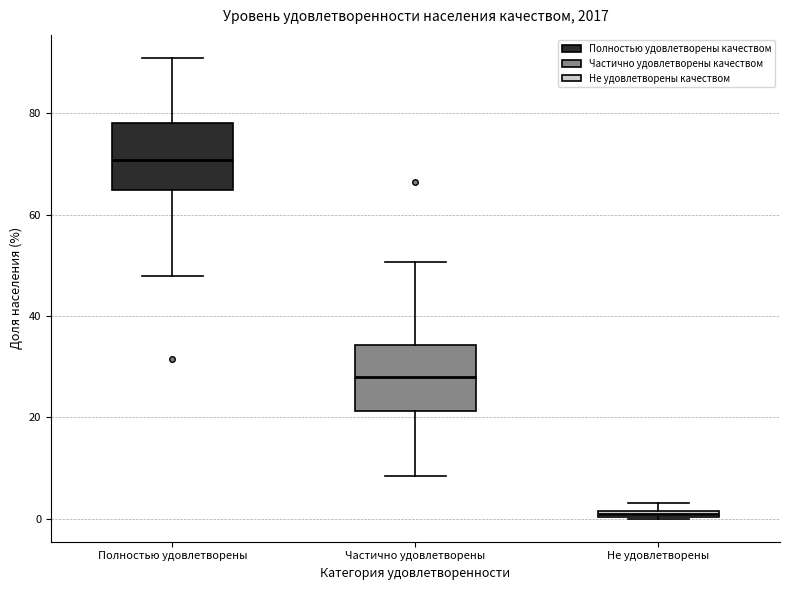

Which box has the highest median line?

Полностью удовлетворены